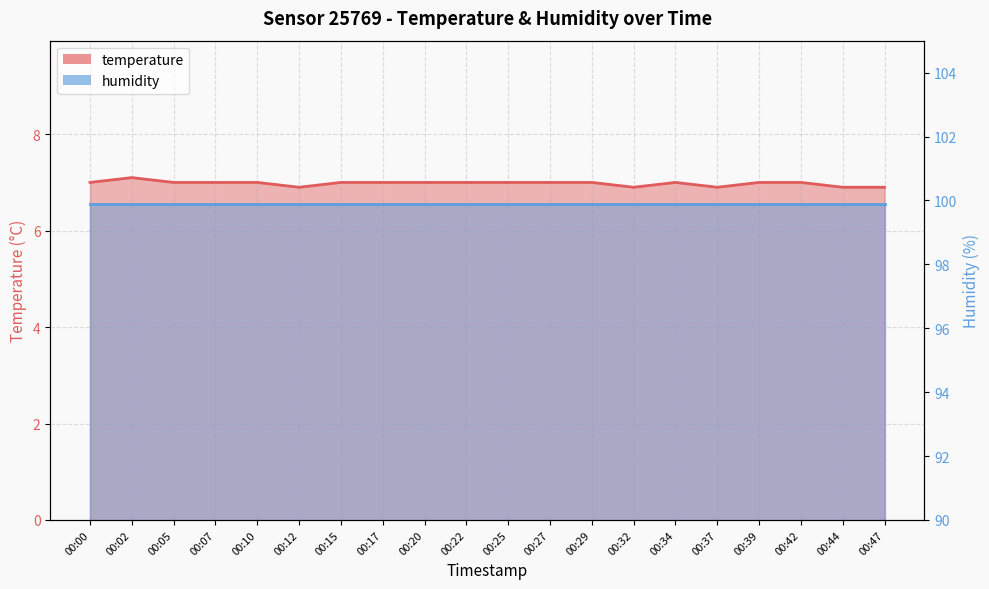

What is the difference between the second highest and minimum values?

0.1